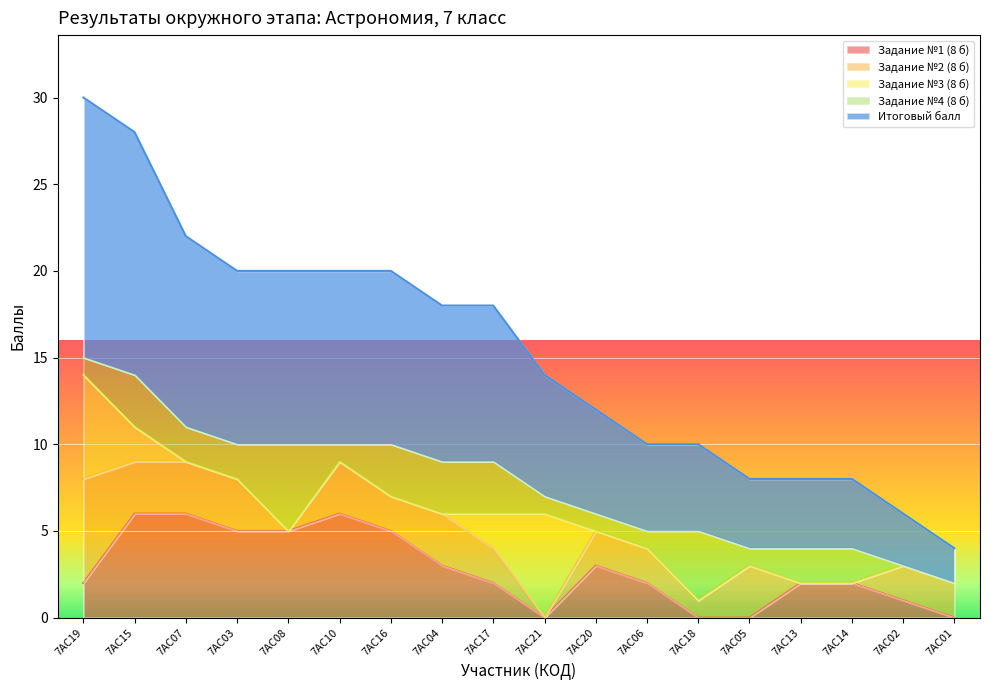

Count the number of data series in this chart.

5